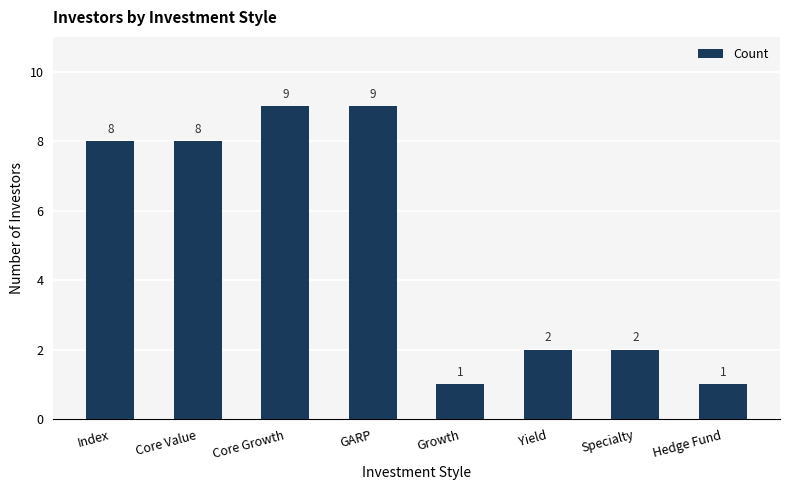

How many bars are there in total?

8